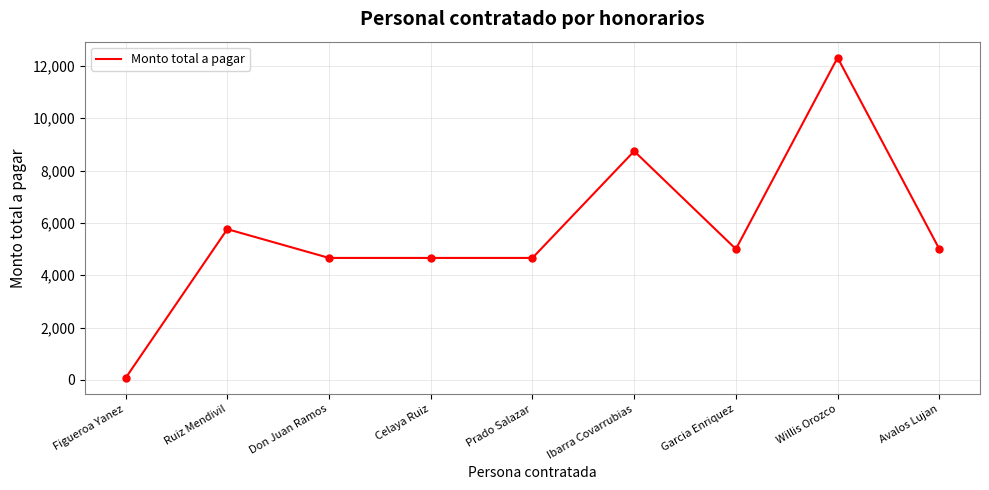

What is the sum of the values at Figueroa Yanez and Avalos Lujan?

5070.0